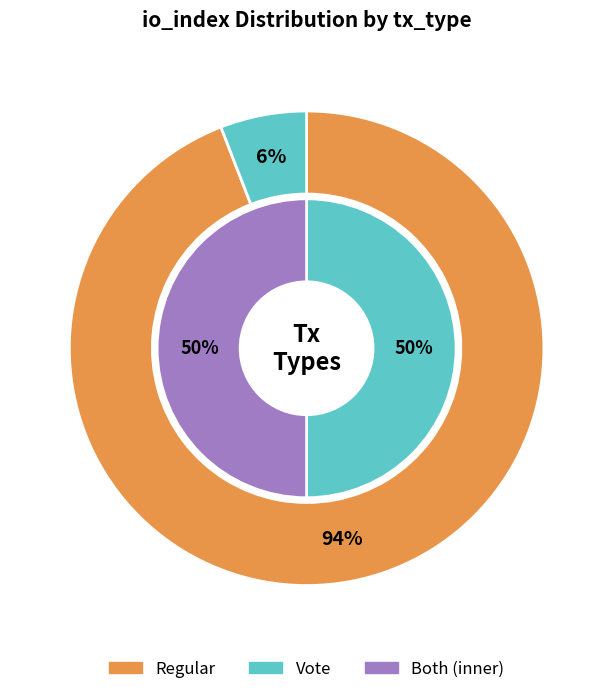

Rank the categories by value from highest to lowest.

Regular, Vote